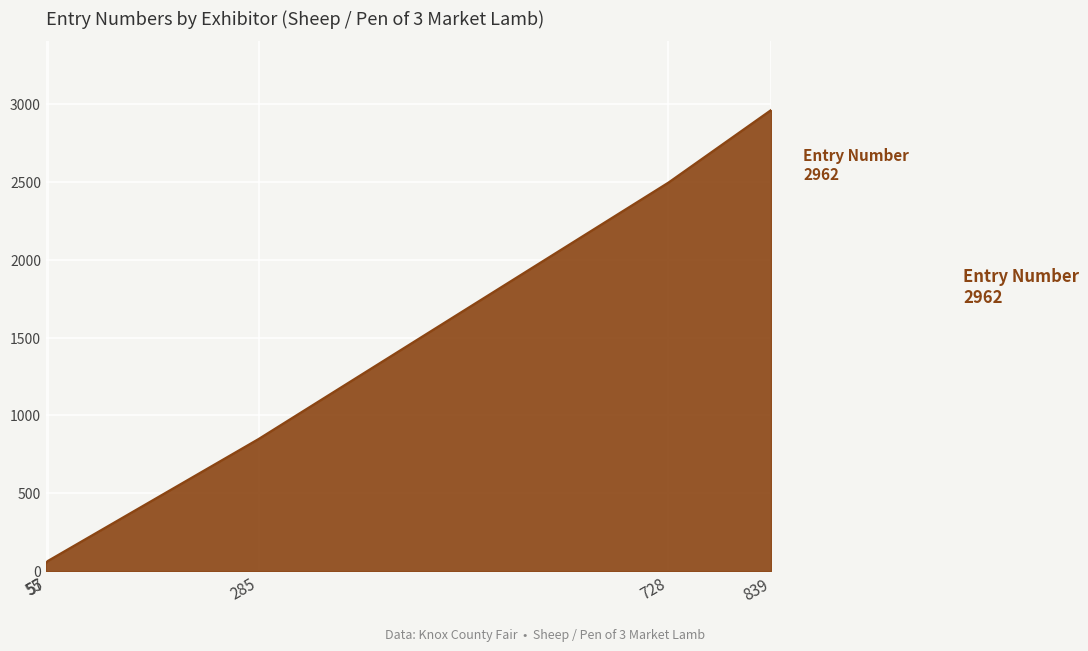

How many lines are shown in the chart?

1